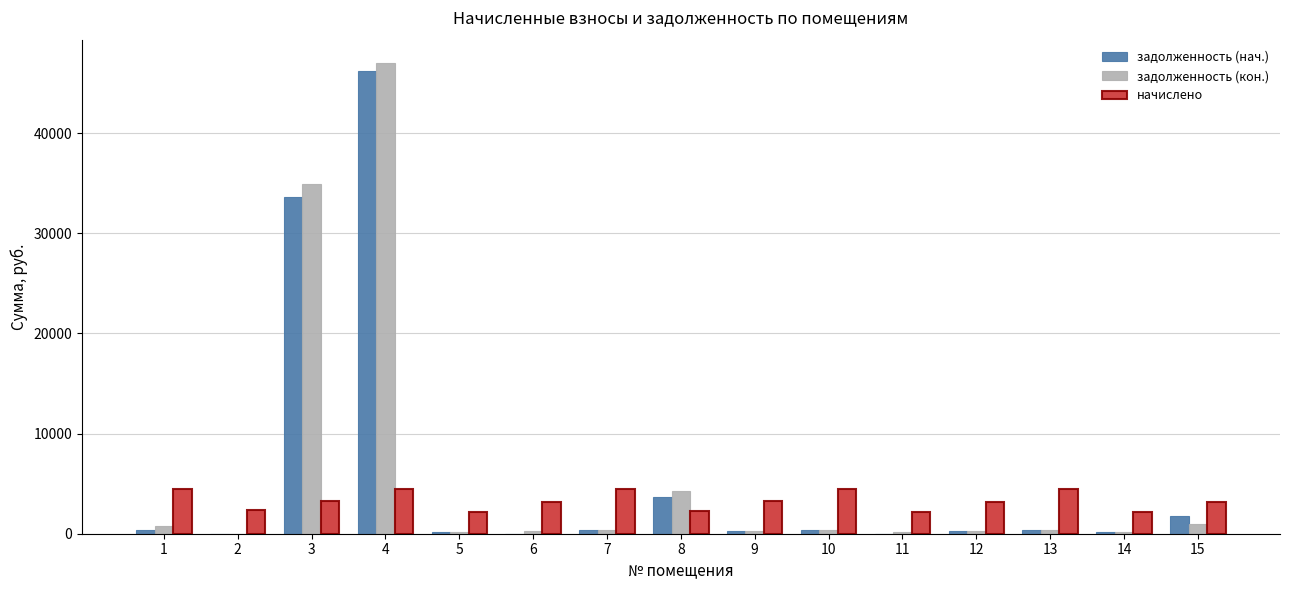

Is the value of задолженность (кон.) at 10 greater than the value of начислено at 2?

No